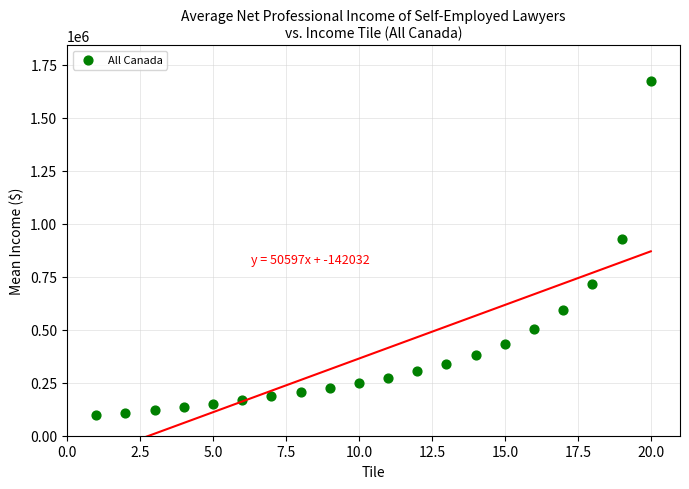

What is the range of X values (max minus min)?

19